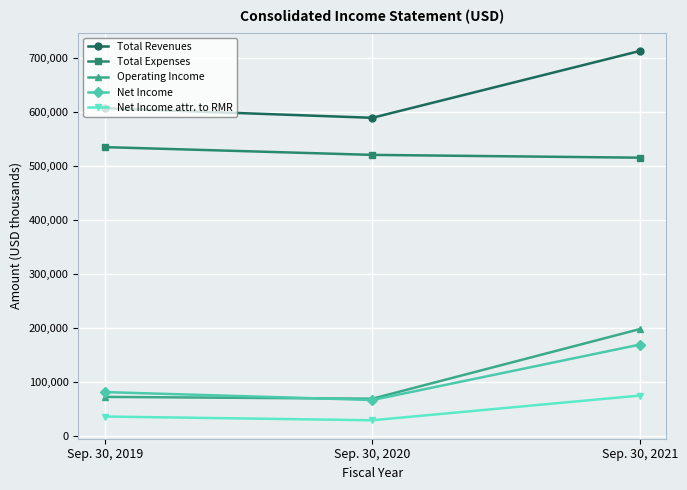

Which series has the largest range (max minus min)?

Operating Income